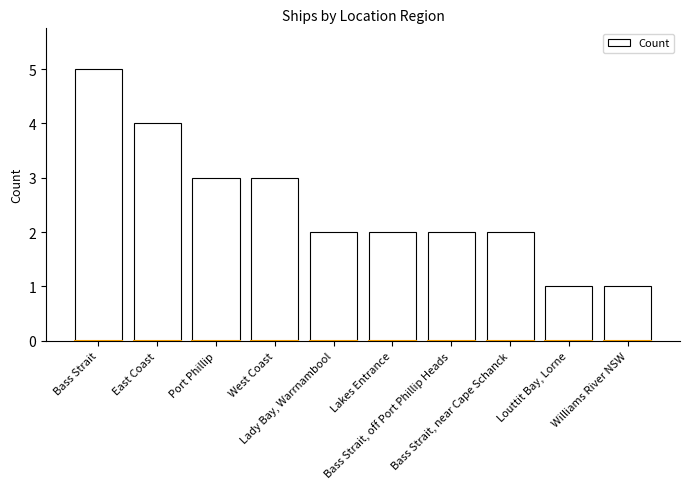

What is the difference between the second highest and second lowest values?

3